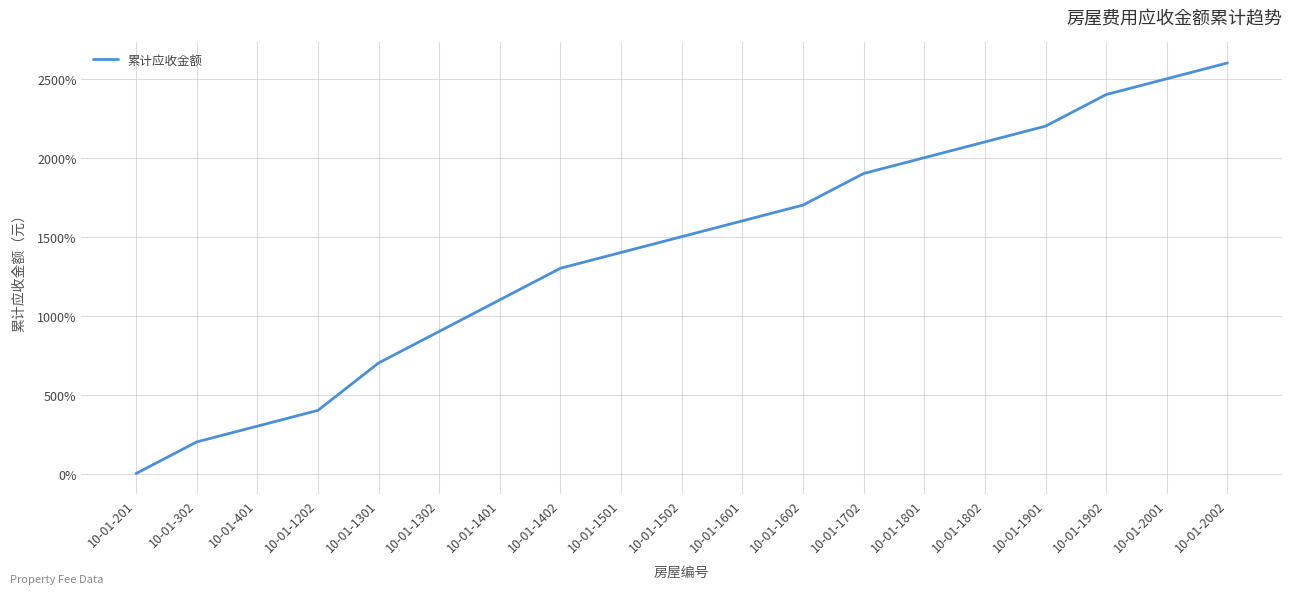

List the labels in order of value, smallest first.

10-01-201, 10-01-302, 10-01-401, 10-01-1202, 10-01-1301, 10-01-1302, 10-01-1401, 10-01-1402, 10-01-1501, 10-01-1502, 10-01-1601, 10-01-1602, 10-01-1702, 10-01-1801, 10-01-1802, 10-01-1901, 10-01-1902, 10-01-2001, 10-01-2002